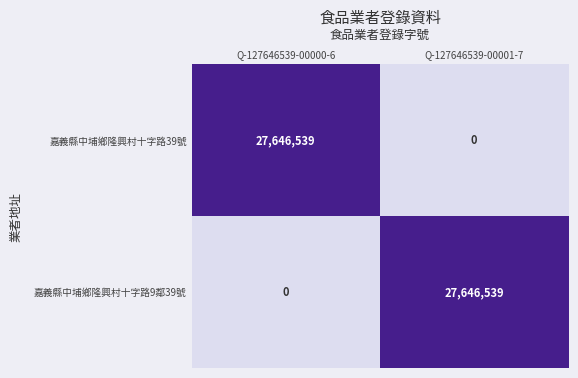

What is the spread (max minus min) of values at Q-127646539-00001-7?

27646539